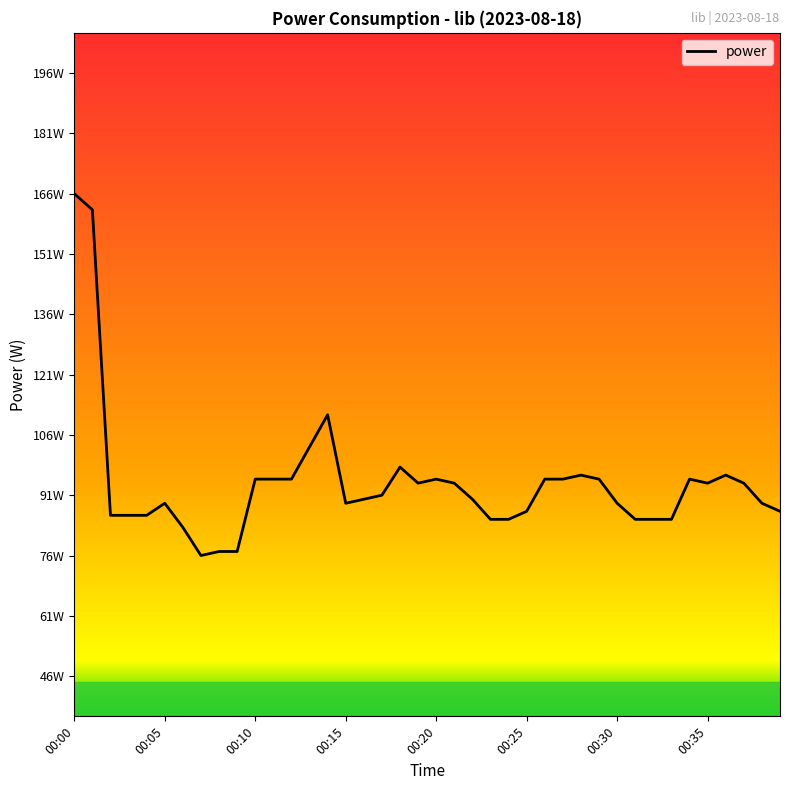

At which label is the value closest to 121?

14